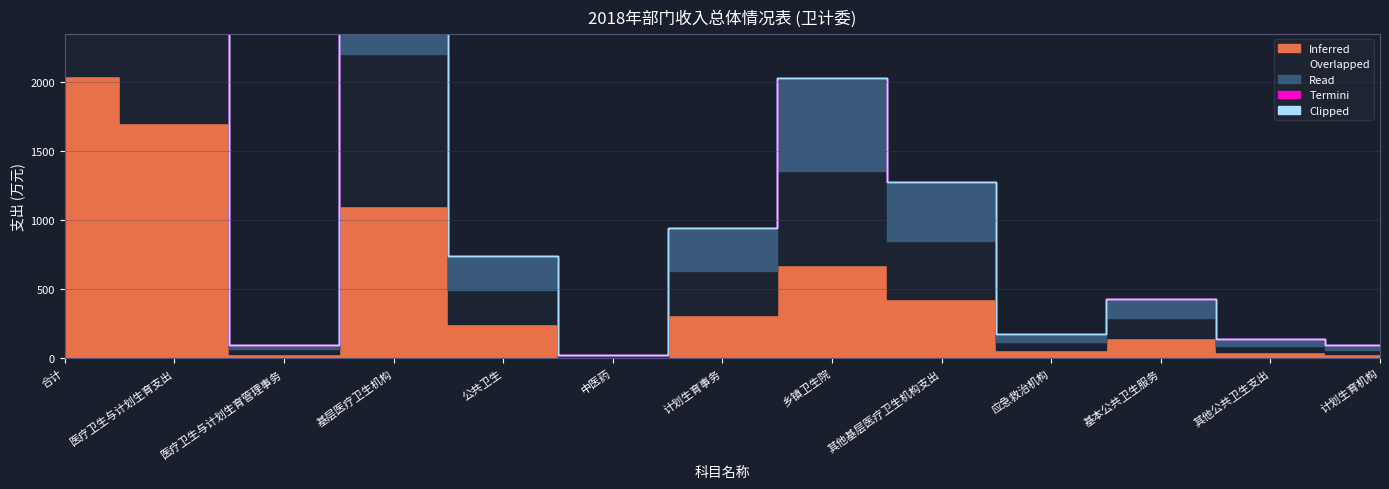

How many interior local peaks does the Read series have?

3